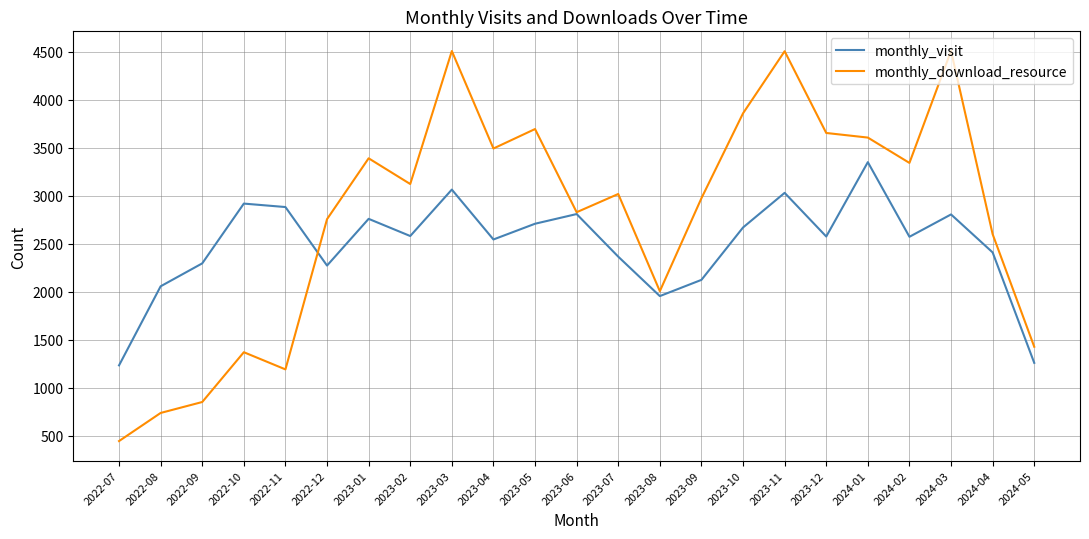

Between which two adjacent categories do monthly_visit and monthly_download_resource first intersect?

2022-11 and 2022-12